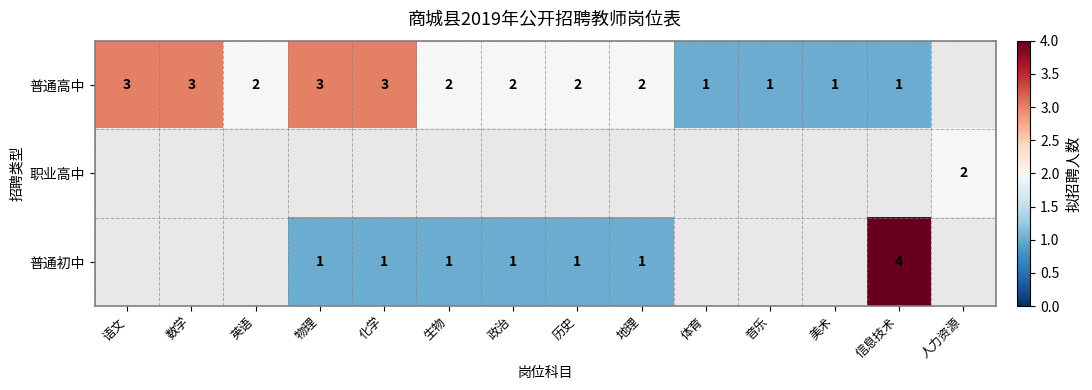

What is the sum of the 普通初中 values at 信息技术 and 地理?

5